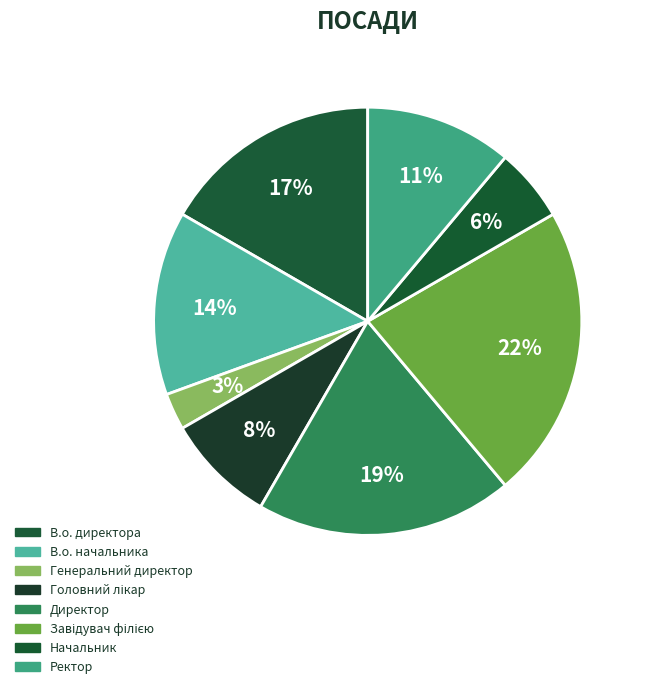

To the nearest percent, what is the difference between the Начальник and Генеральний директор slice percentages?

3%